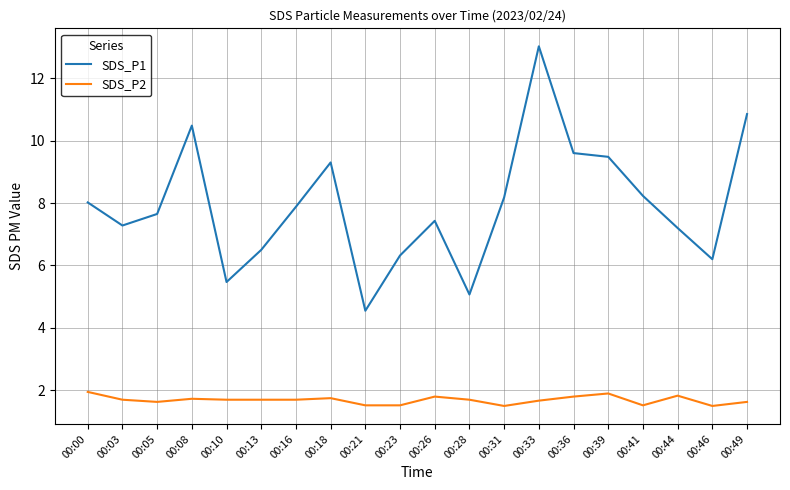

Which category has the highest value across all series?

00:33